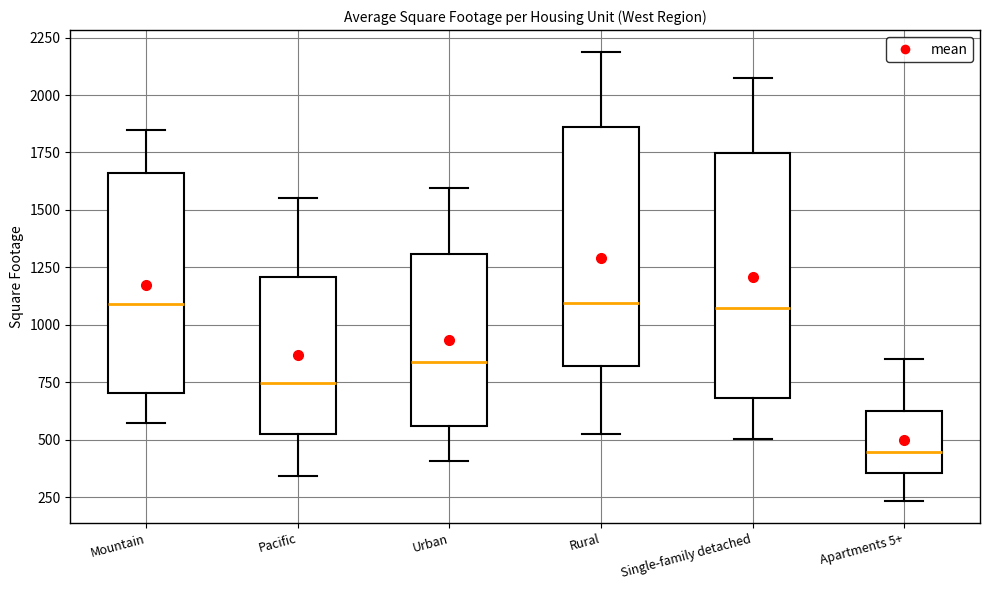

Reading left to right, read every box against the y-axis: the position of its median line, the range the box covers, and the ends of its whiskers. The values are not printed on the chart, so give them approximately, as read against the axis.

Mountain: median 1100, box 700 to 1650, whiskers 550 to 1850
Pacific: median 750, box 500 to 1200, whiskers 350 to 1550
Urban: median 850, box 550 to 1300, whiskers 400 to 1600
Rural: median 1100, box 800 to 1850, whiskers 500 to 2200
Single-family detached: median 1050, box 700 to 1750, whiskers 500 to 2050
Apartments 5+: median 450, box 350 to 650, whiskers 250 to 850